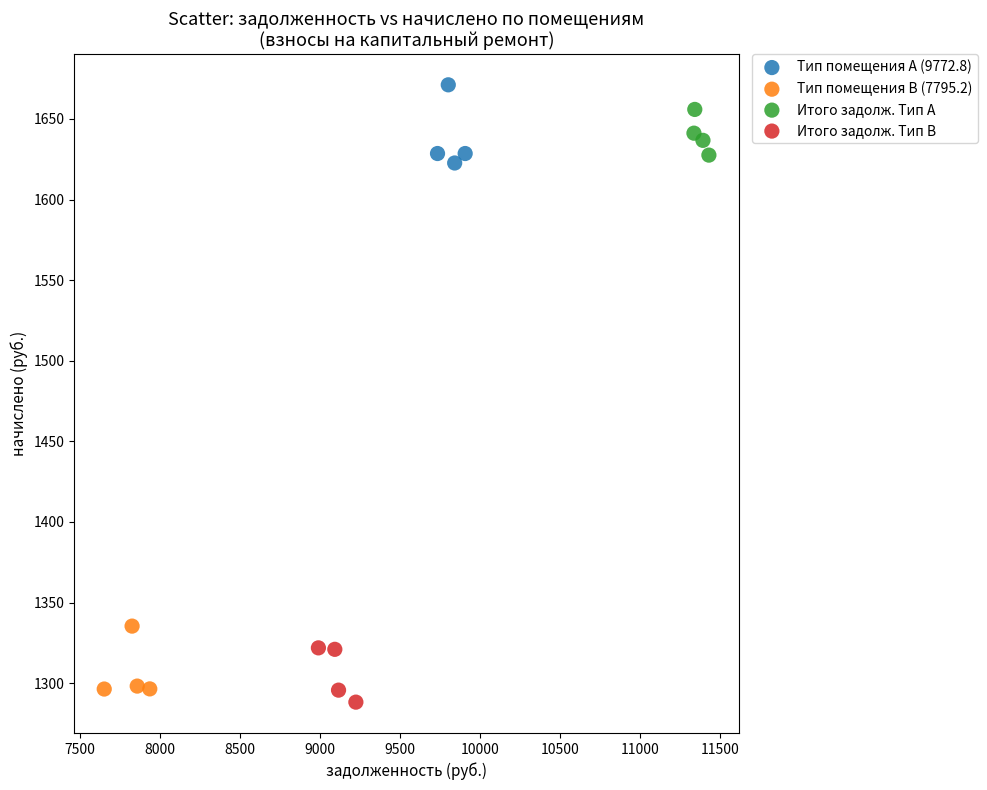

Which series contains the highest Y value?

Тип помещения A (9772.8)